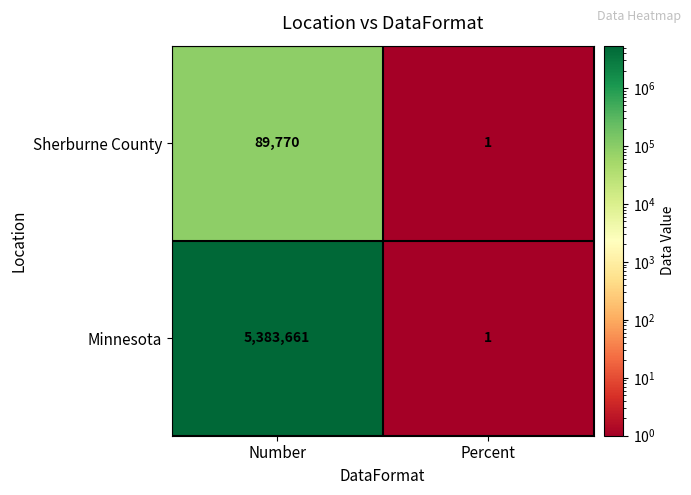

Rank the series by their maximum value, from lowest to highest.

Sherburne County, Minnesota